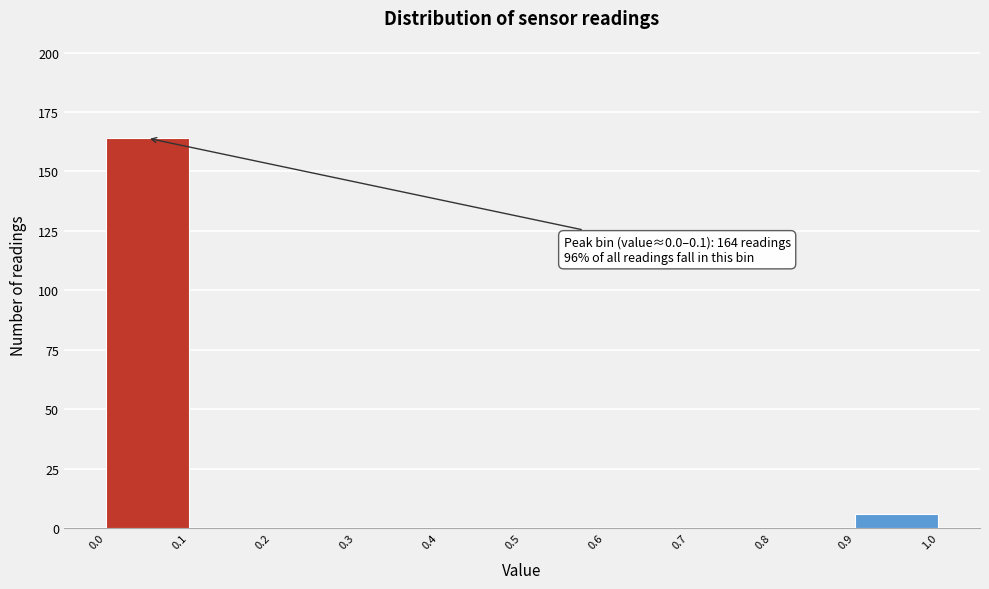

Which range on the x-axis has the tallest bar?

0.0 to 0.1